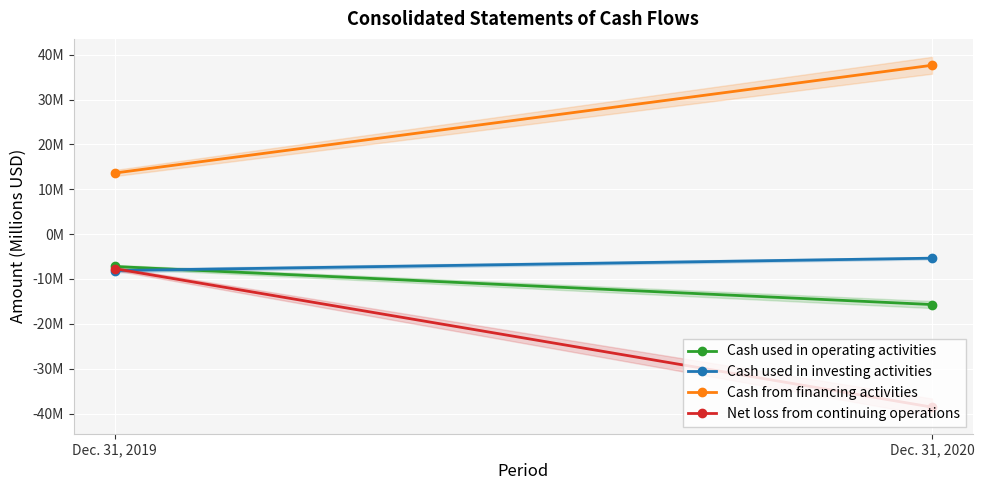

Rank the series at Dec. 31, 2019 from lowest to highest value.

Cash used in investing activities, Net loss from continuing operations, Cash used in operating activities, Cash from financing activities